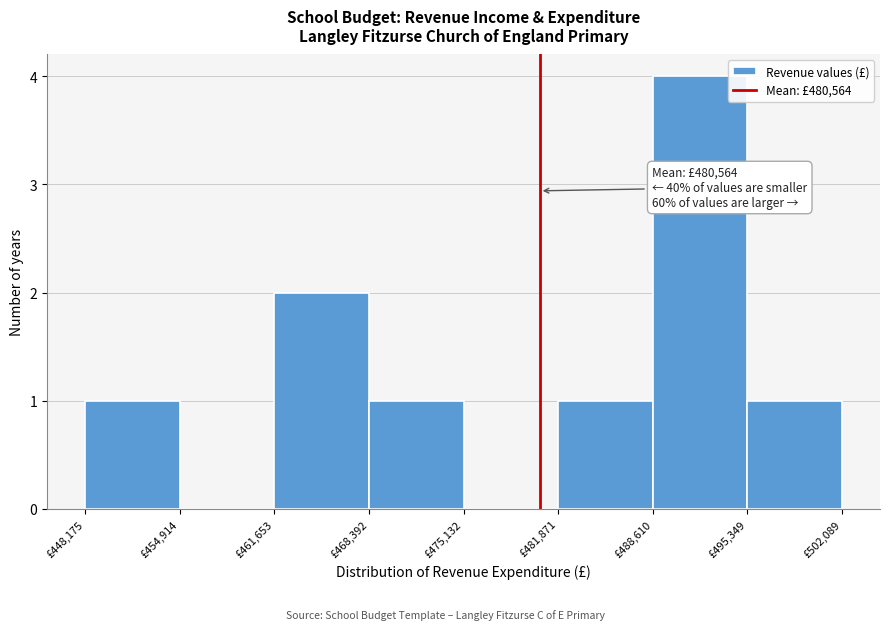

Over which range of the x-axis is the bar tallest?

489000 to 495000